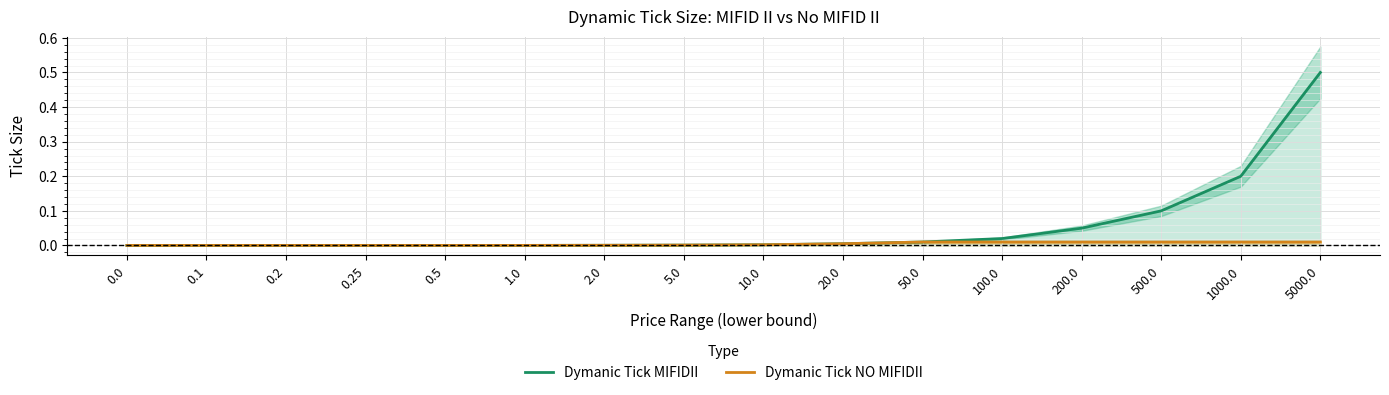

The Dymanic Tick MIFIDII series shows 0.0 at 200.0. True or false?

False